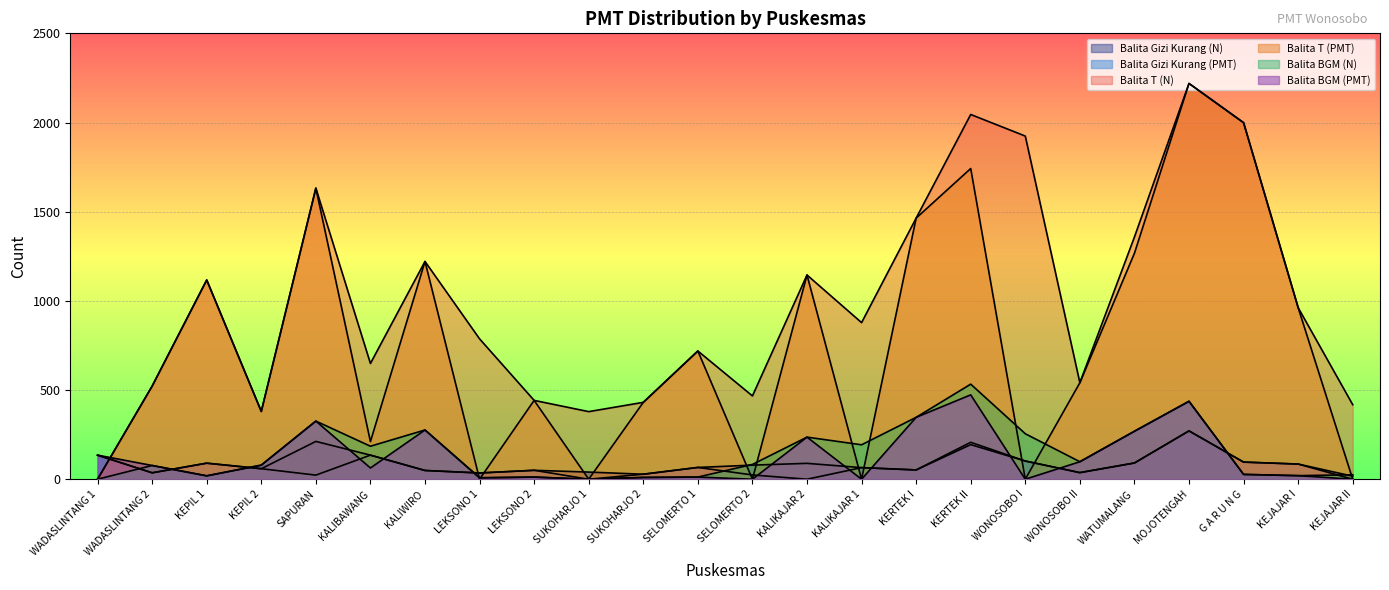

What is the value of the Balita T (N) point at the 2nd from the left?

522